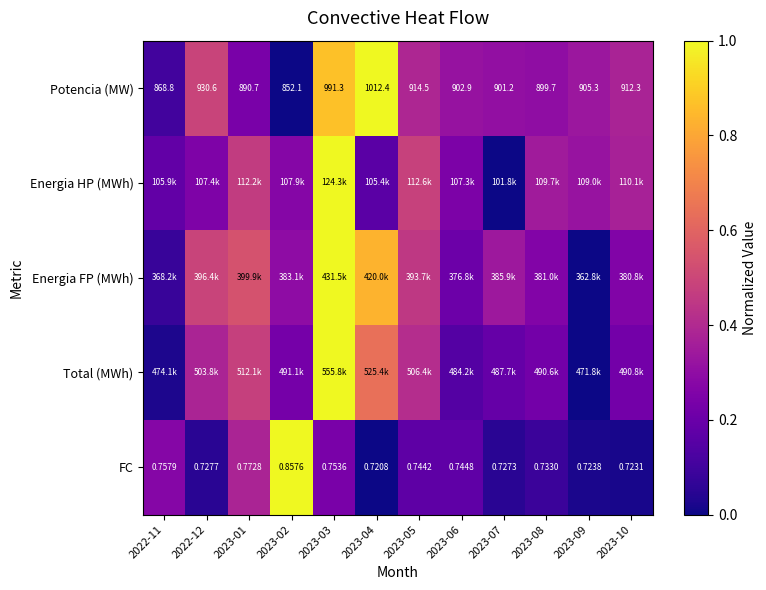

True or false: Energia FP (MWh) has a value of 0.1 at 2023-07.

False